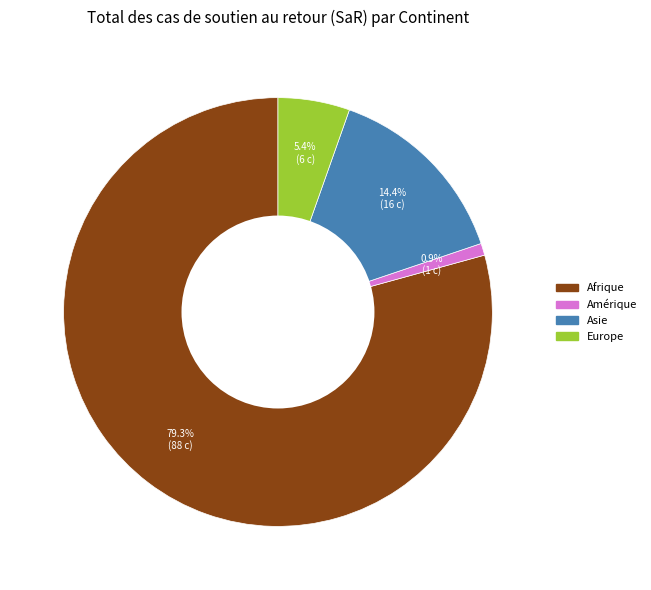

Is there a majority slice in this chart?

Yes